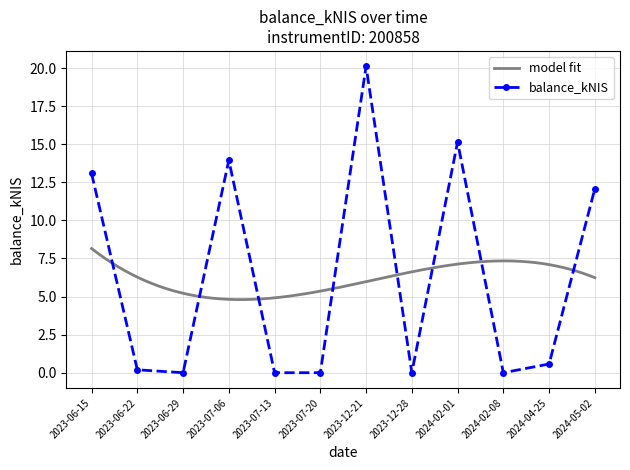

Rank the categories by value from lowest to highest.

2023-06-29, 2023-07-13, 2023-07-20, 2023-12-28, 2024-02-08, 2023-06-22, 2024-04-25, 2024-05-02, 2023-06-15, 2023-07-06, 2024-02-01, 2023-12-21